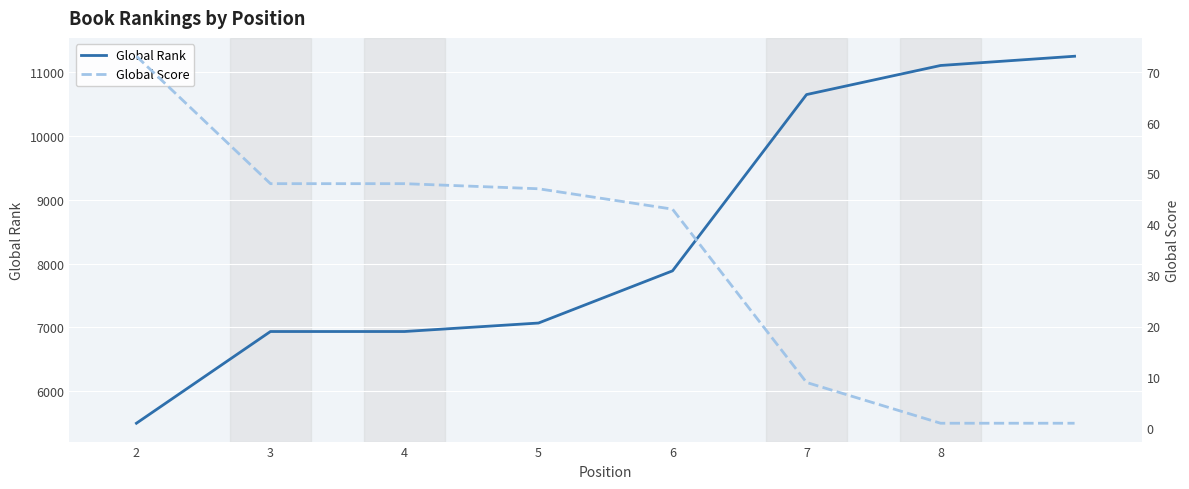

The Global Rank series shows 6936 at 3. True or false?

True